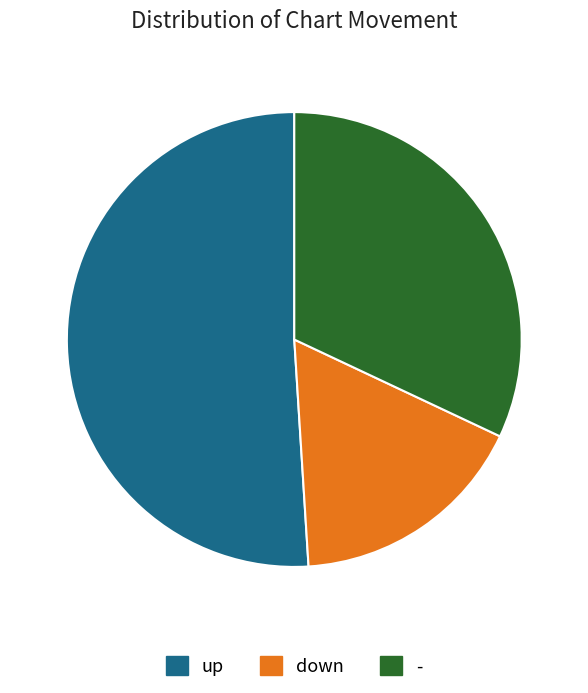

Approximately how many times larger is the value at down compared to -?

0.5